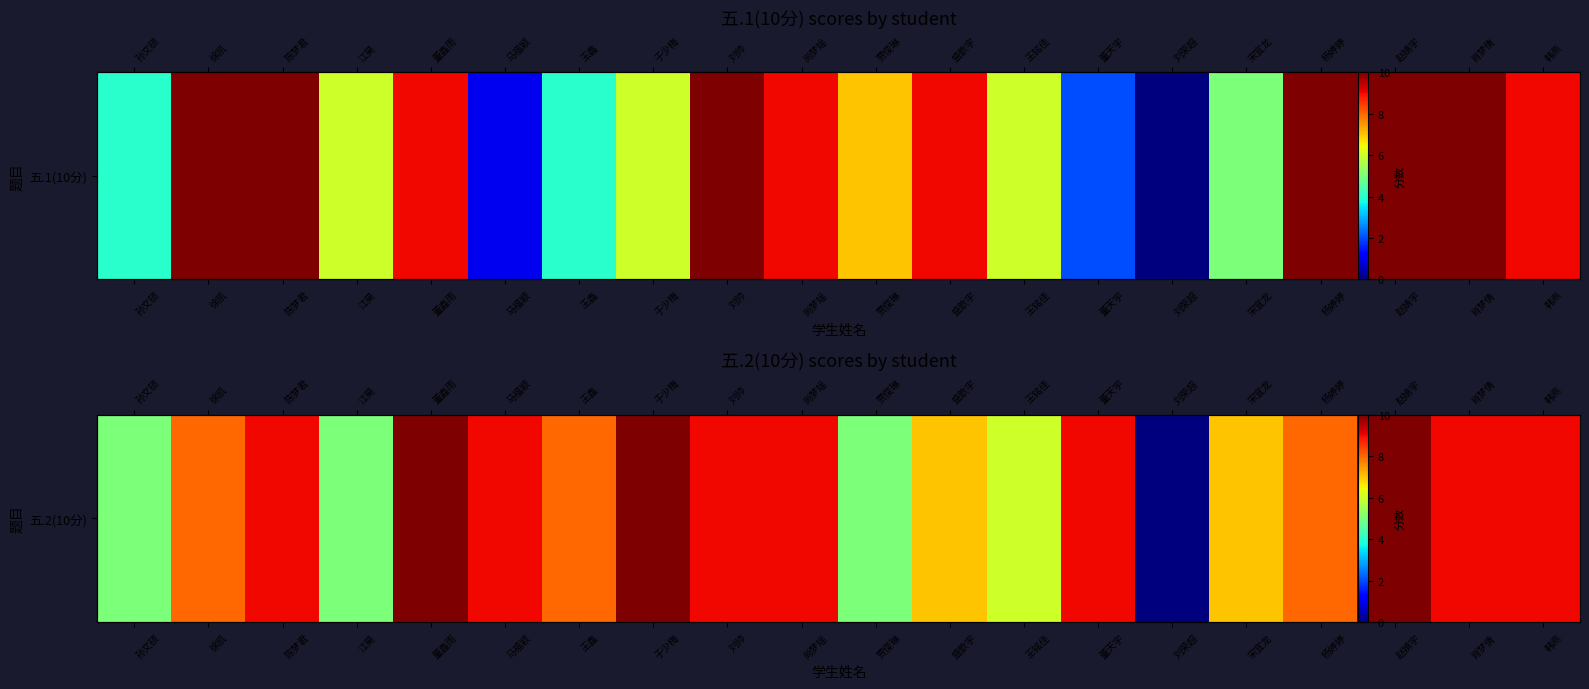

What is the difference between the second highest and second lowest values?

5